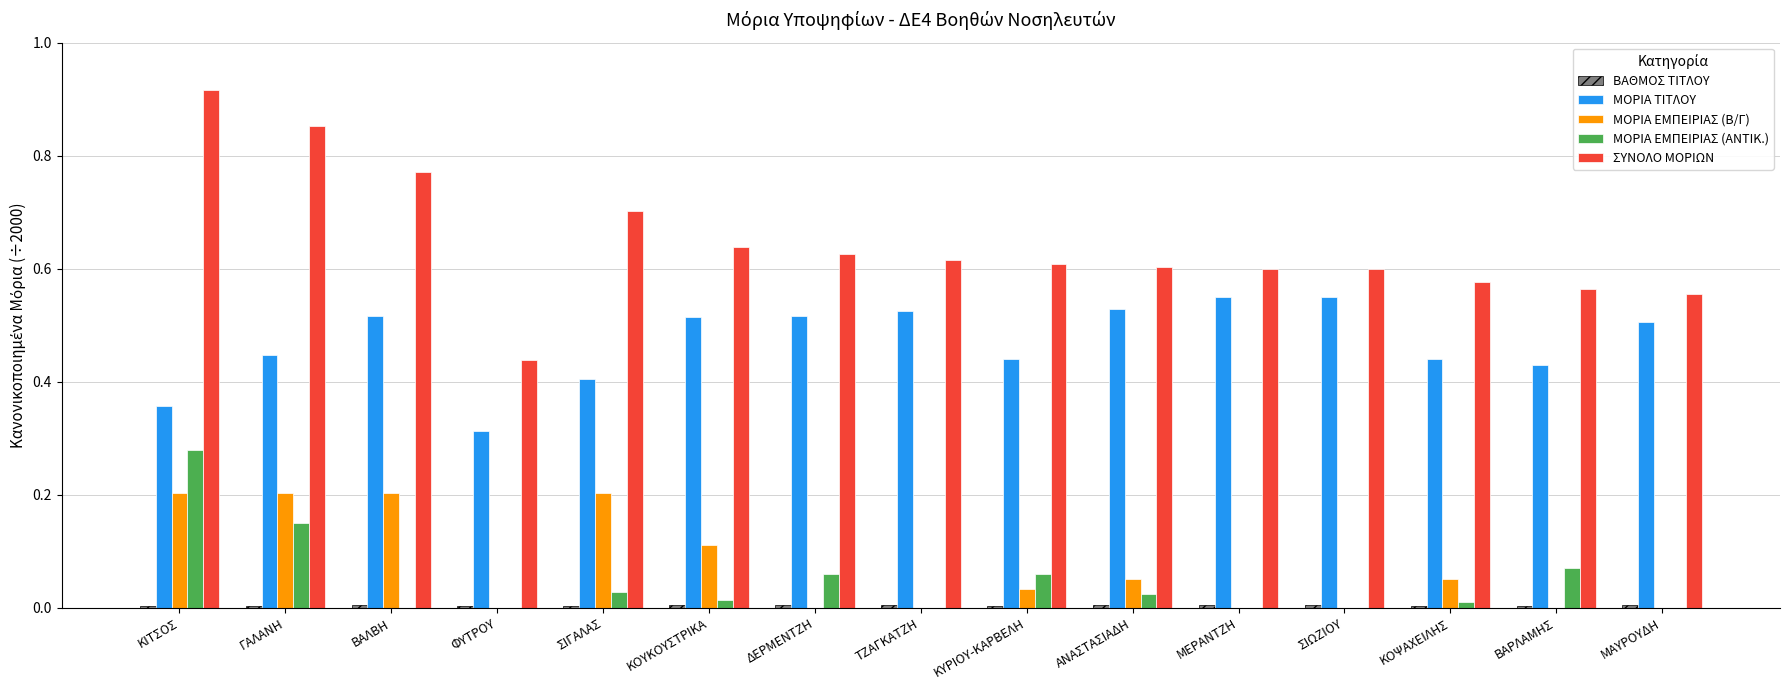

Which series has the largest total across all categories?

ΣΥΝΟΛΟ ΜΟΡΙΩΝ